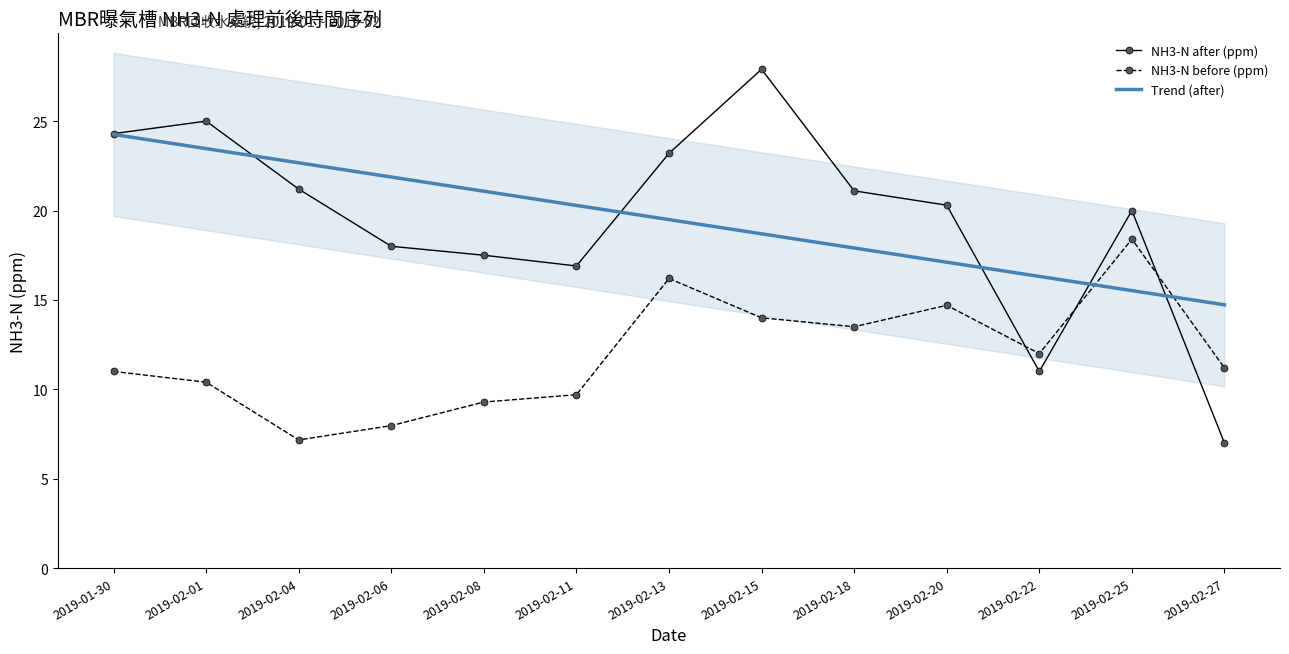

Reading right to left, extract all data points from this chart.

NH3-N after (ppm): 2019-02-27=7.0	2019-02-25=20.0	2019-02-22=11.0	2019-02-20=20.3	2019-02-18=21.1	2019-02-15=27.9	2019-02-13=23.2	2019-02-11=16.9	2019-02-08=17.5	2019-02-06=18.0	2019-02-04=21.2	2019-02-01=25.0	2019-01-30=24.3
NH3-N before (ppm): 2019-02-27=11.2	2019-02-25=18.4	2019-02-22=12.0	2019-02-20=14.7	2019-02-18=13.5	2019-02-15=14.0	2019-02-13=16.2	2019-02-11=9.7	2019-02-08=9.3	2019-02-06=8.0	2019-02-04=7.2	2019-02-01=10.4	2019-01-30=11.0